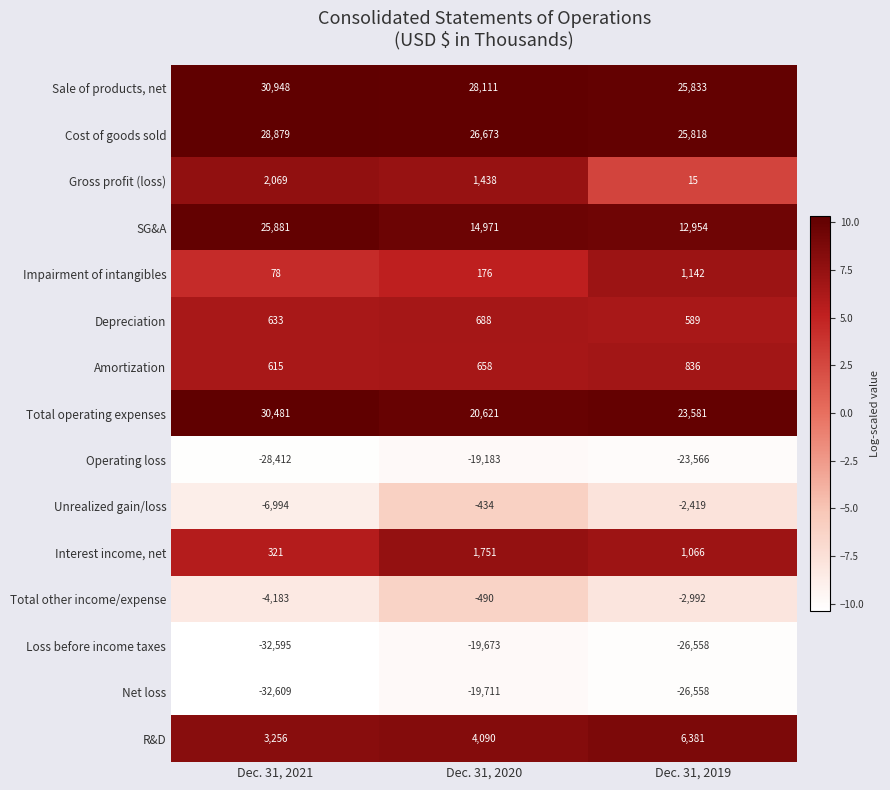

Which series has the largest range (max minus min)?

SG&A